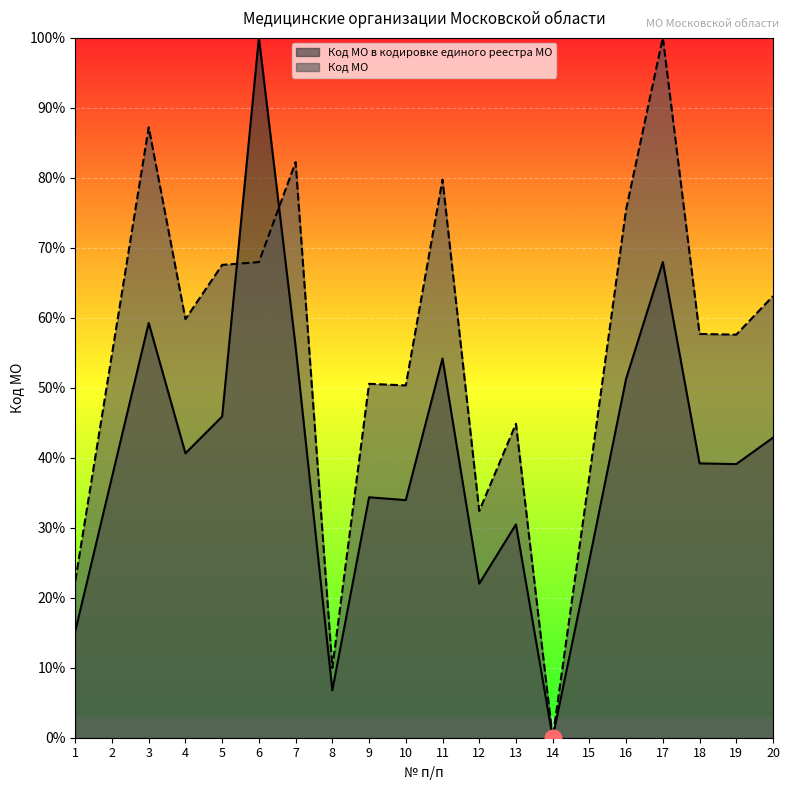

Rank the series by their average value, from lowest to highest.

Код МО в кодировке единого реестра МО, Код МО